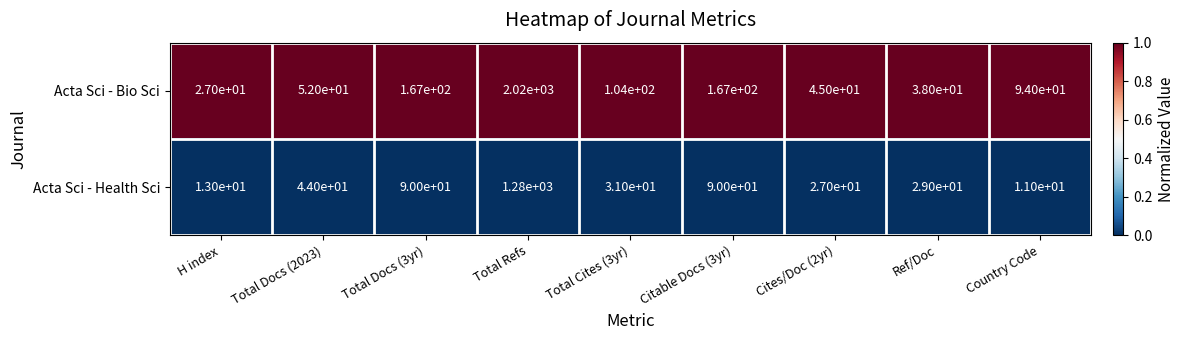

Is it true that Acta Sci - Health Sci equals 29 at Ref/Doc?

True